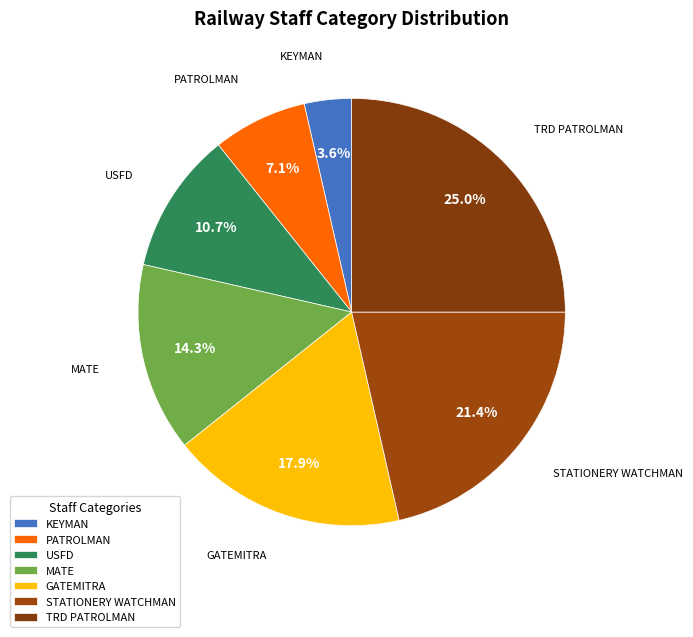

Which slice is the smallest?

KEYMAN